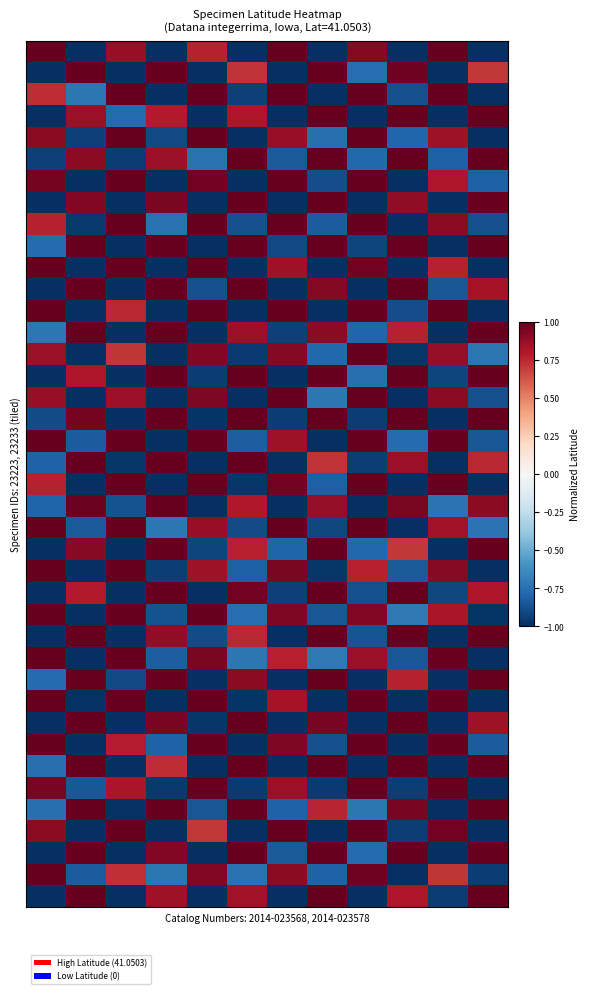

Count the number of data series in this chart.

40